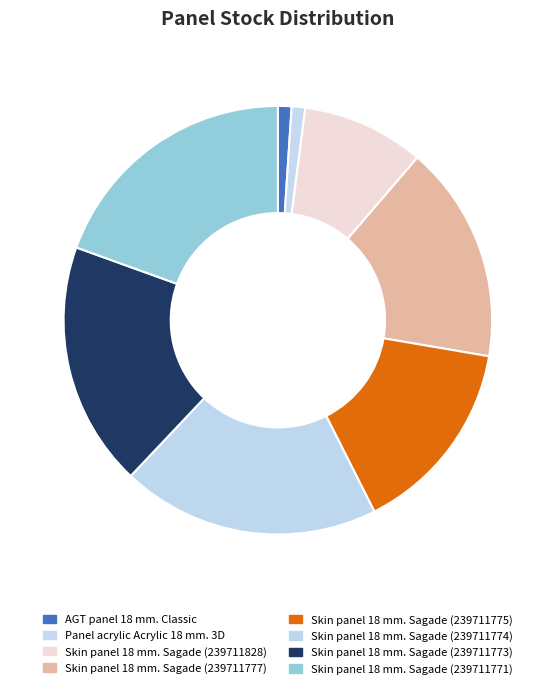

Rank the categories by value from highest to lowest.

Skin panel 18 mm. Sagade (239711774), Skin panel 18 mm. Sagade (239711771), Skin panel 18 mm. Sagade (239711773), Skin panel 18 mm. Sagade (239711777), Skin panel 18 mm. Sagade (239711775), Skin panel 18 mm. Sagade (239711828), AGT panel 18 mm. Classic, Panel acrylic Acrylic 18 mm. 3D